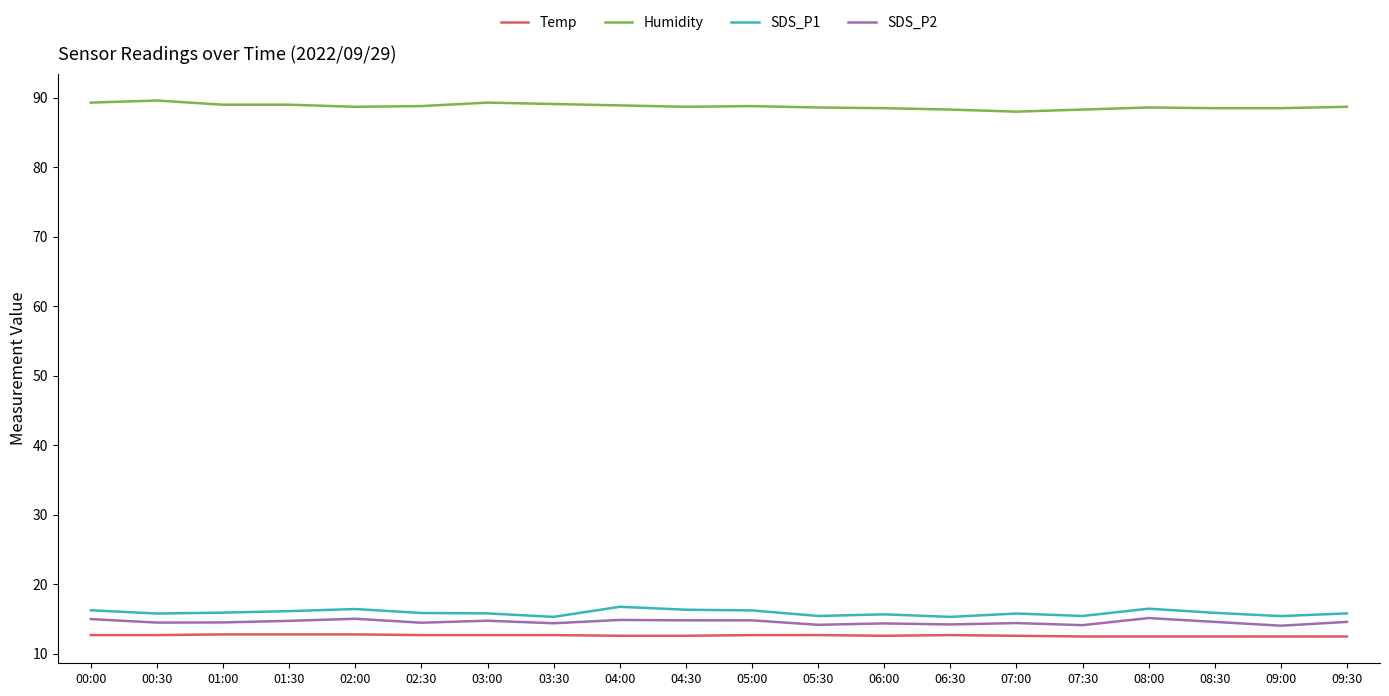

The SDS_P2 series shows 5.4 at 04:30. True or false?

False